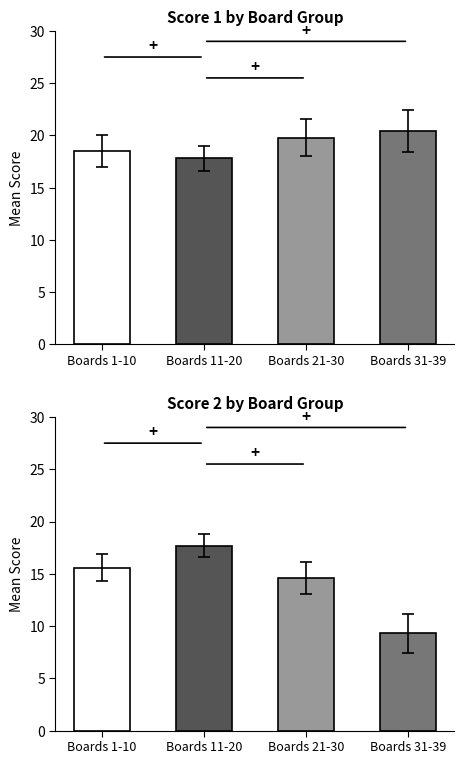

What is the difference between the maximum and minimum values in the Score 1 series?

2.6